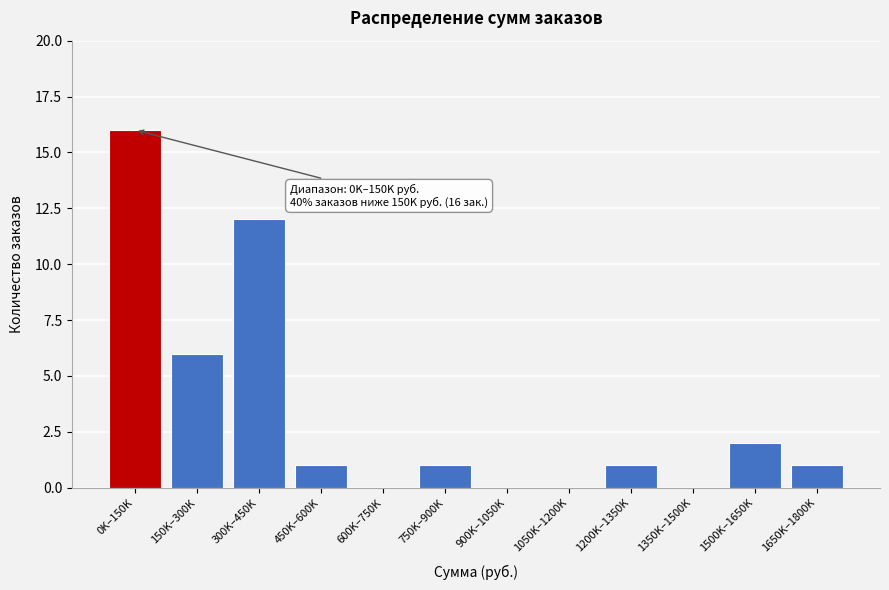

Reading left to right, what are all the values shown in this chart?

0K–150K=16	150K–300K=6	300K–450K=12	450K–600K=1	600K–750K=0	750K–900K=1	900K–1050K=0	1050K–1200K=0	1200K–1350K=1	1350K–1500K=0	1500K–1650K=2	1650K–1800K=1